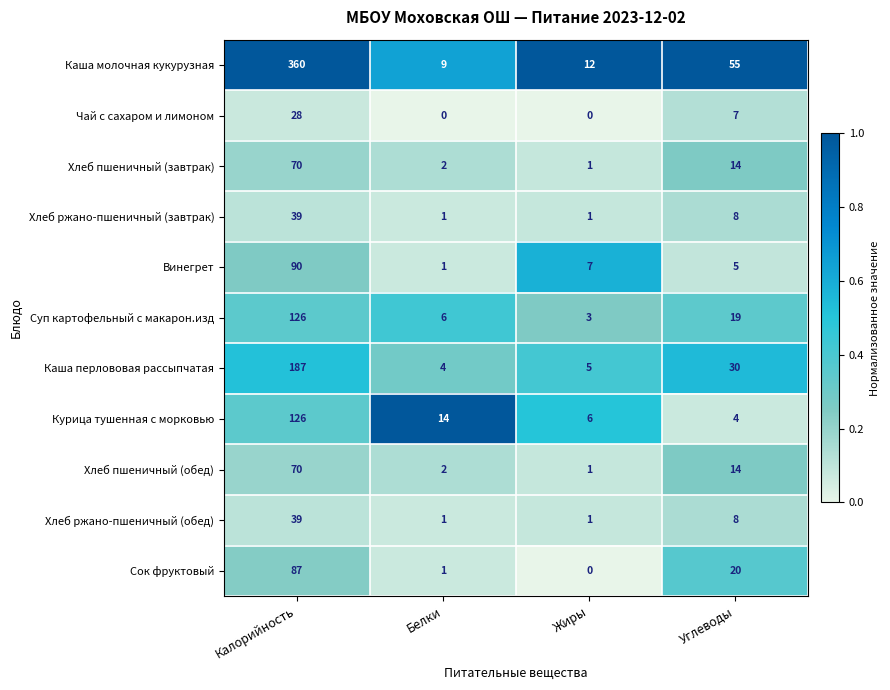

The value of Каша молочная кукурузная at Углеводы is 55. True or false?

True